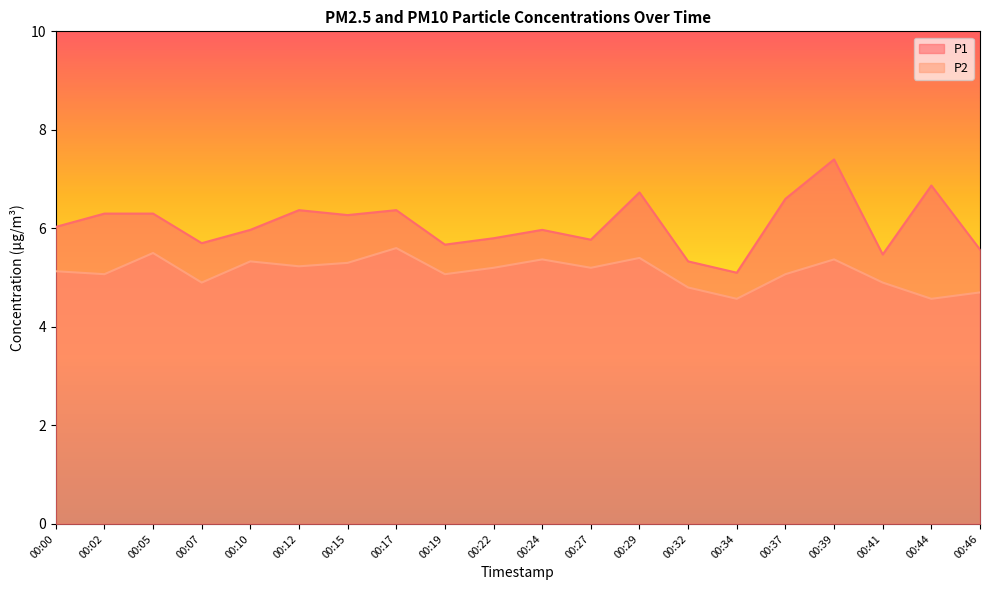

How many distinct data groups are displayed?

2